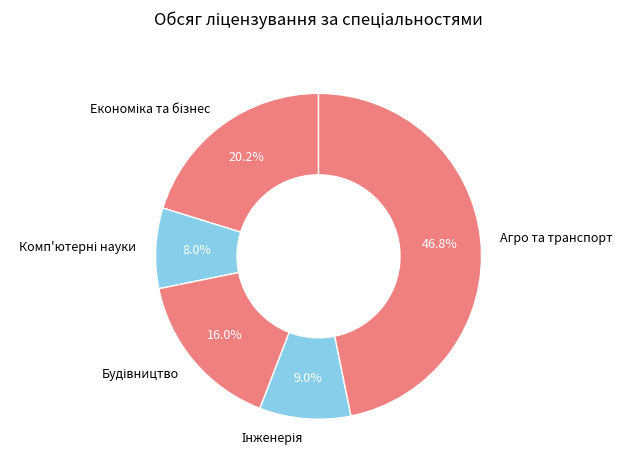

Does any single category account for the majority?

No